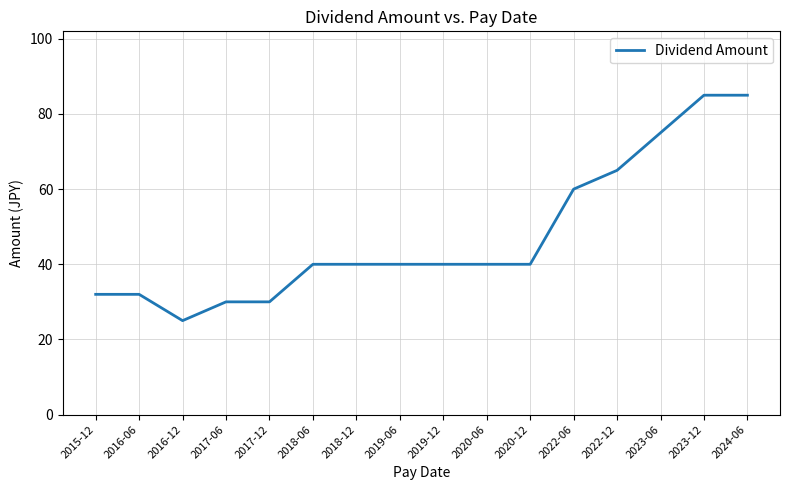

At which label is the value closest to 55?

2022-06